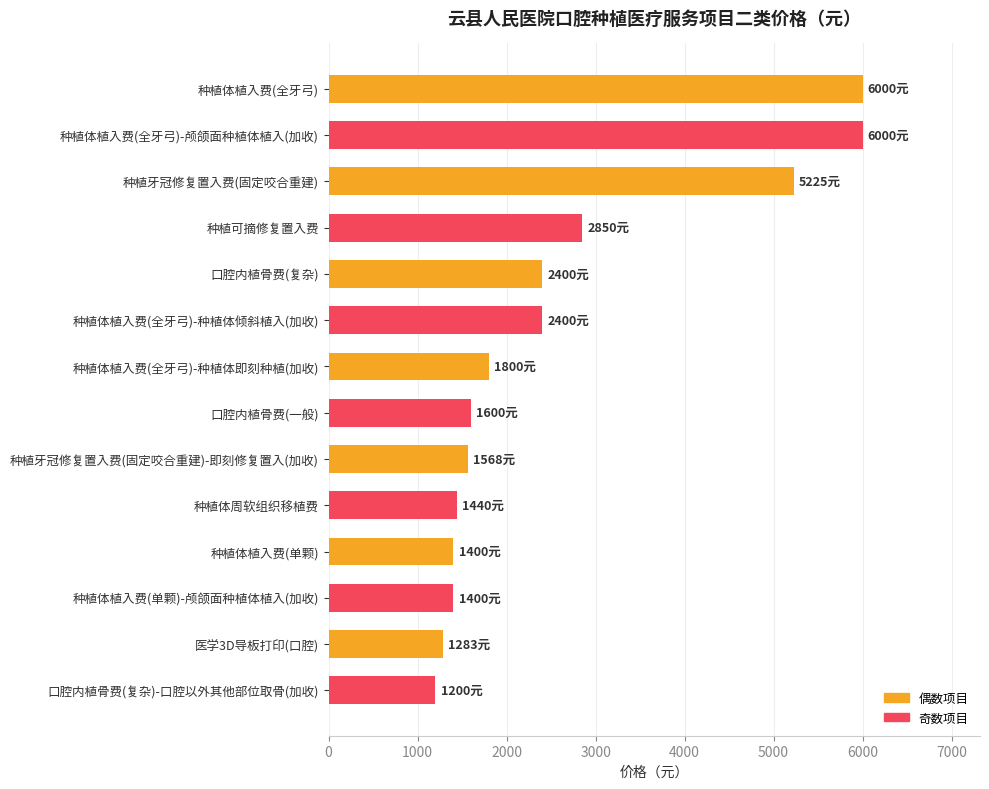

What is the greatest value displayed?

6000